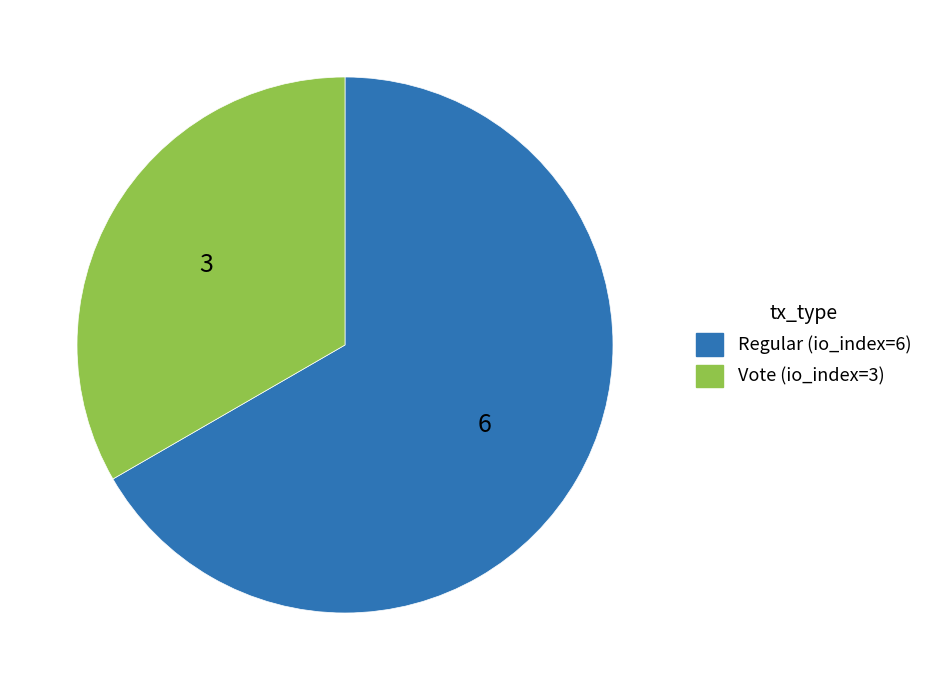

Count the number of slices in the pie.

2